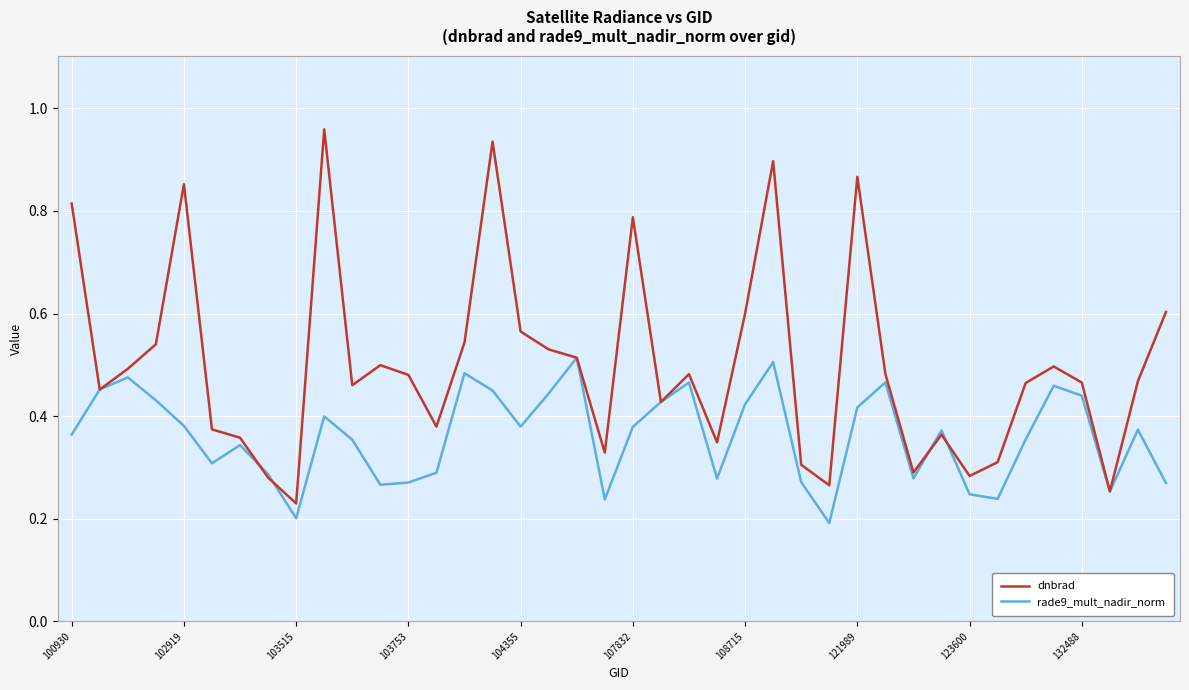

Rank the series by their maximum value, from lowest to highest.

rade9_mult_nadir_norm, dnbrad